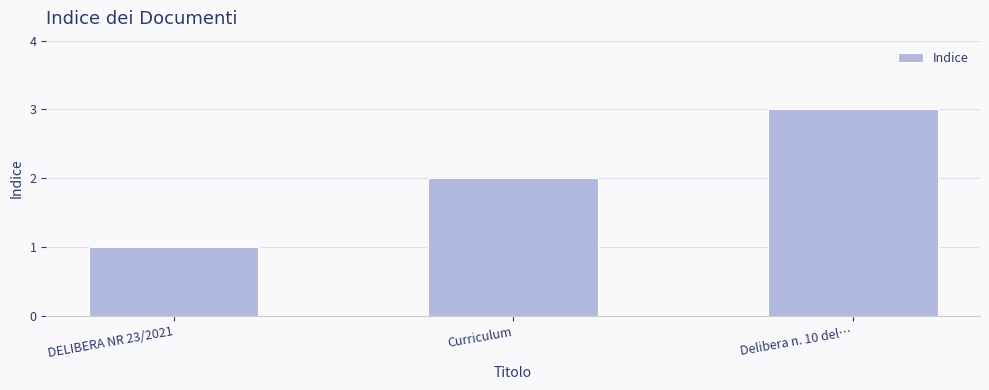

Where is the data nearest to the value 2?

Curriculum